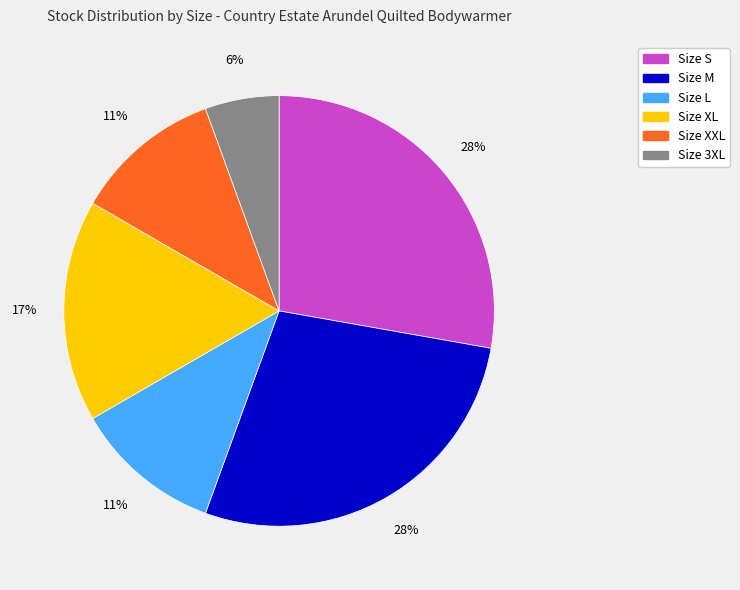

To the nearest percent, what is the difference between the largest and smallest slice percentages?

22%